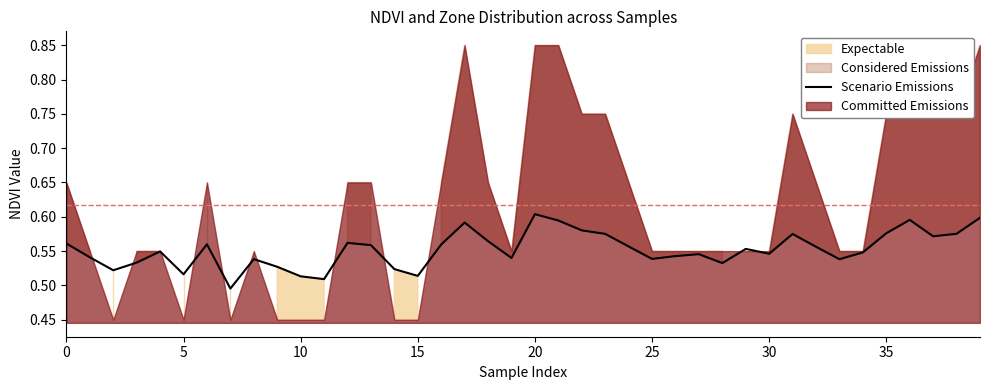

Is it true that Scenario Emissions equals 0.3 at 20?

False